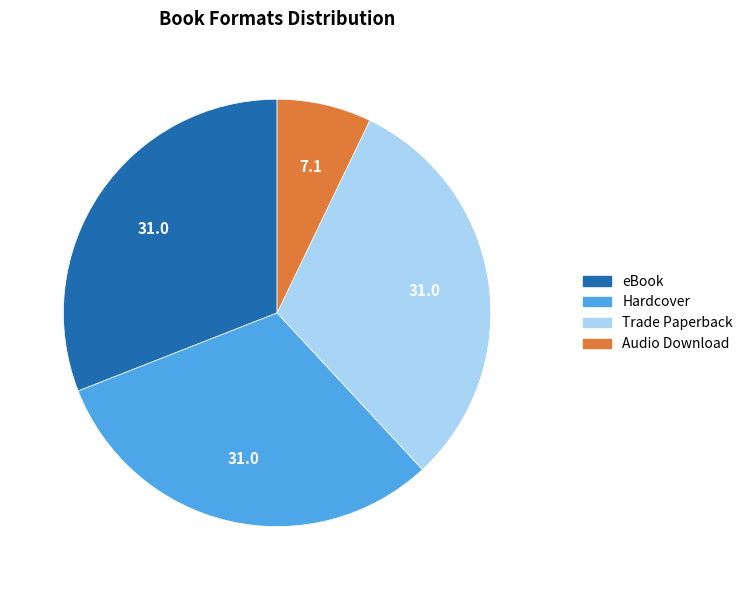

What is the smallest slice in the pie chart?

Audio Download